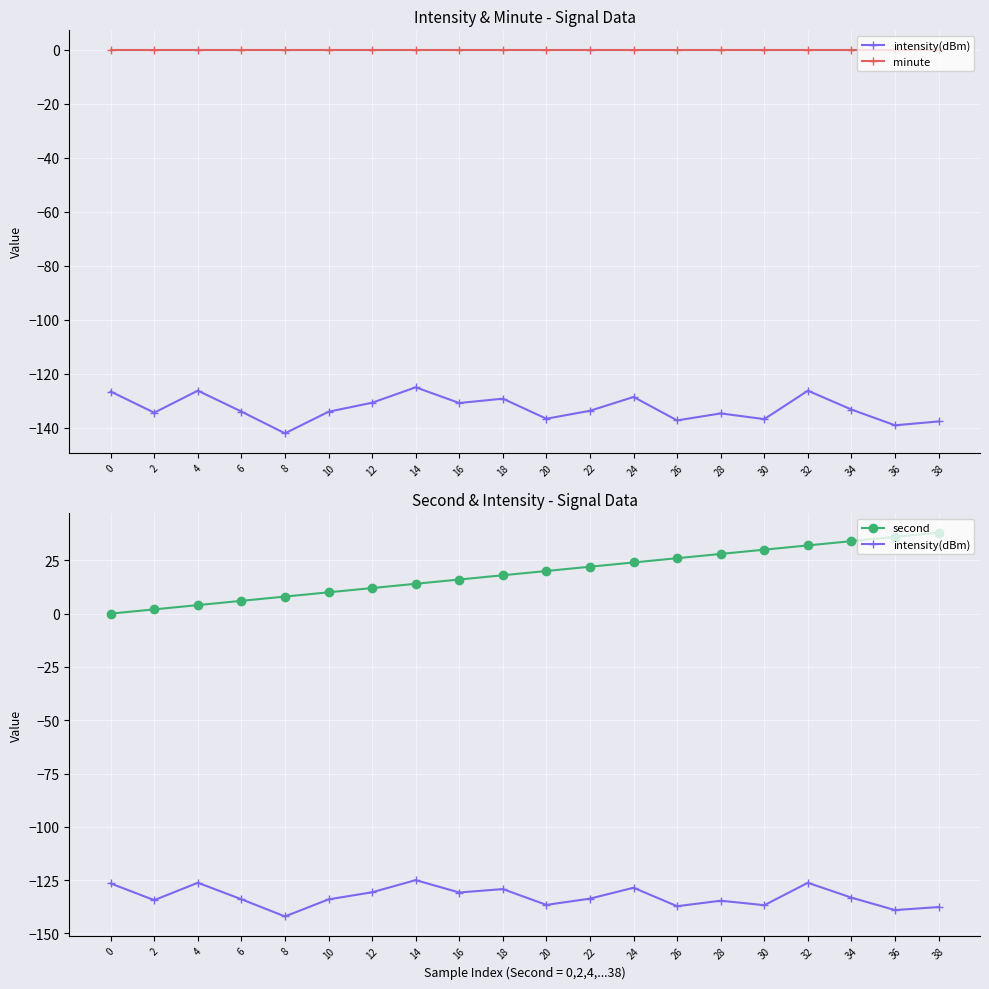

Reading left to right, what are all the values shown in this chart?

intensity(dBm): -126.5	-134.4	-126.2	-134.0	-142.0	-134.0	-130.7	-125.0	-130.8	-129.2	-136.6	-133.7	-128.6	-137.2	-134.6	-136.8	-126.2	-133.2	-139.0	-137.6
minute: 0.0	0.0	0.0	0.0	0.0	0.0	0.0	0.0	0.0	0.0	0.0	0.0	0.0	0.0	0.0	0.0	0.0	0.0	0.0	0.0
second: 0.0	2.0	4.0	6.0	8.0	10.0	12.0	14.0	16.0	18.0	20.0	22.0	24.0	26.0	28.0	30.0	32.0	34.0	36.0	38.0